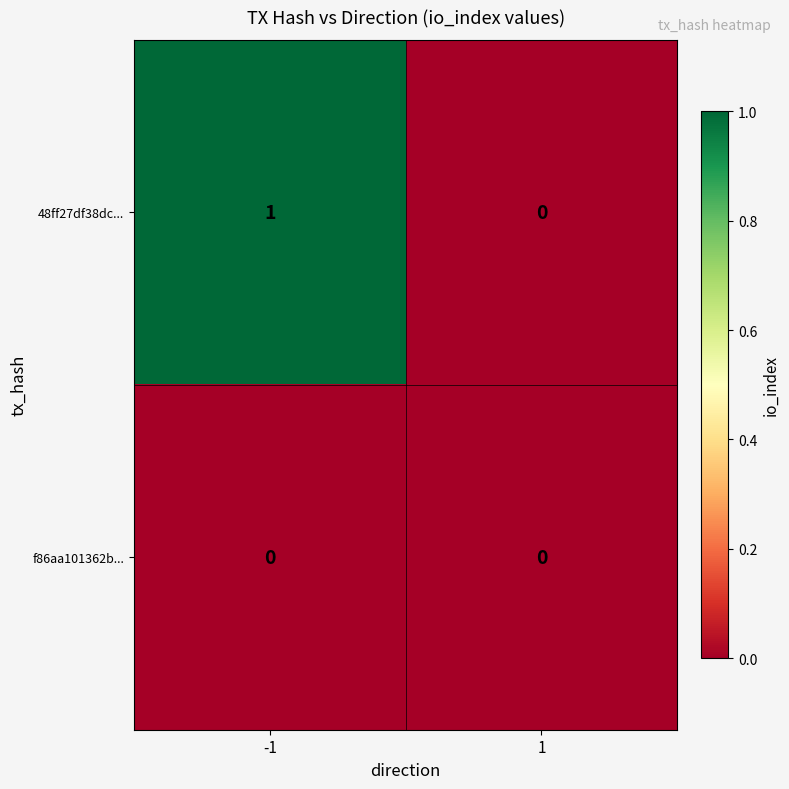

Is the value of 48ff27df38dc... at -1 greater than the value of f86aa101362b... at 1?

Yes